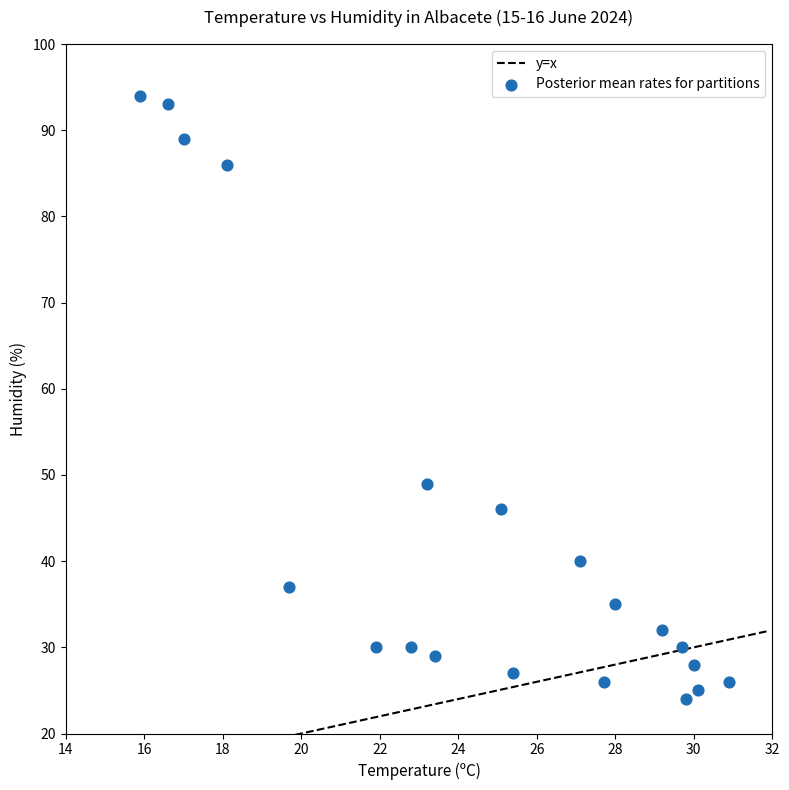

What Y value in the scatter plot is closest to 59?

49